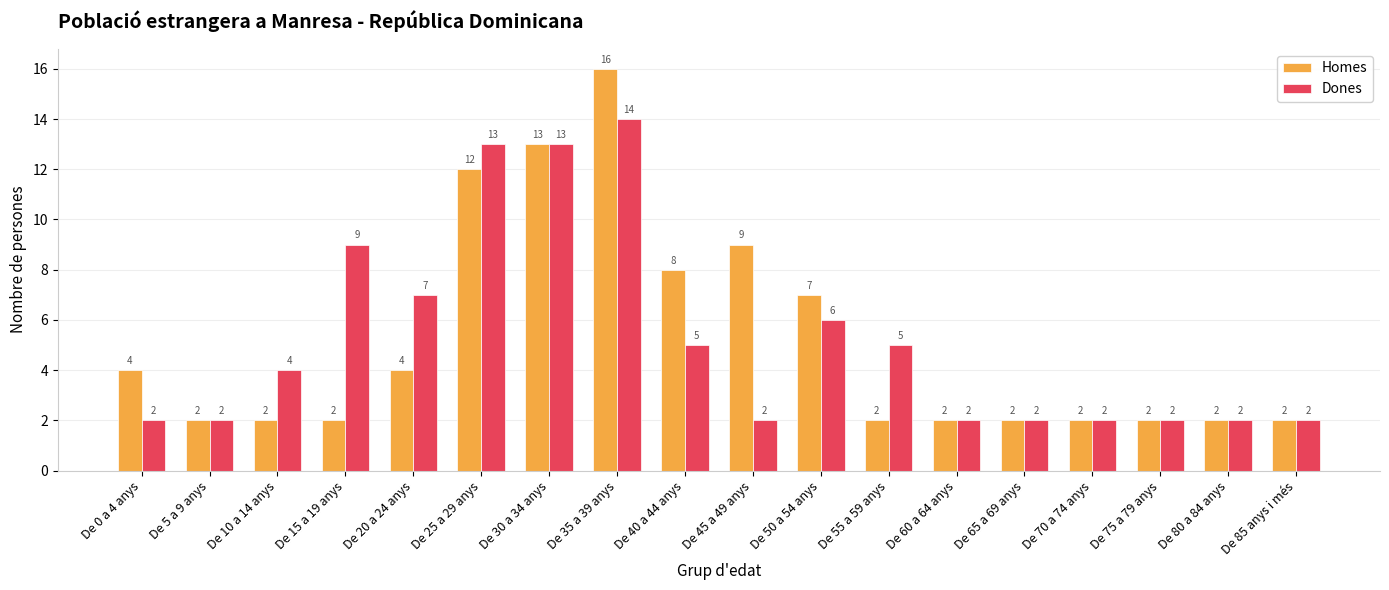

Reading left to right, what are all the values shown in this chart?

Homes: De 0 a 4 anys=4	De 5 a 9 anys=2	De 10 a 14 anys=2	De 15 a 19 anys=2	De 20 a 24 anys=4	De 25 a 29 anys=12	De 30 a 34 anys=13	De 35 a 39 anys=16	De 40 a 44 anys=8	De 45 a 49 anys=9	De 50 a 54 anys=7	De 55 a 59 anys=2	De 60 a 64 anys=2	De 65 a 69 anys=2	De 70 a 74 anys=2	De 75 a 79 anys=2	De 80 a 84 anys=2	De 85 anys i més=2
Dones: De 0 a 4 anys=2	De 5 a 9 anys=2	De 10 a 14 anys=4	De 15 a 19 anys=9	De 20 a 24 anys=7	De 25 a 29 anys=13	De 30 a 34 anys=13	De 35 a 39 anys=14	De 40 a 44 anys=5	De 45 a 49 anys=2	De 50 a 54 anys=6	De 55 a 59 anys=5	De 60 a 64 anys=2	De 65 a 69 anys=2	De 70 a 74 anys=2	De 75 a 79 anys=2	De 80 a 84 anys=2	De 85 anys i més=2